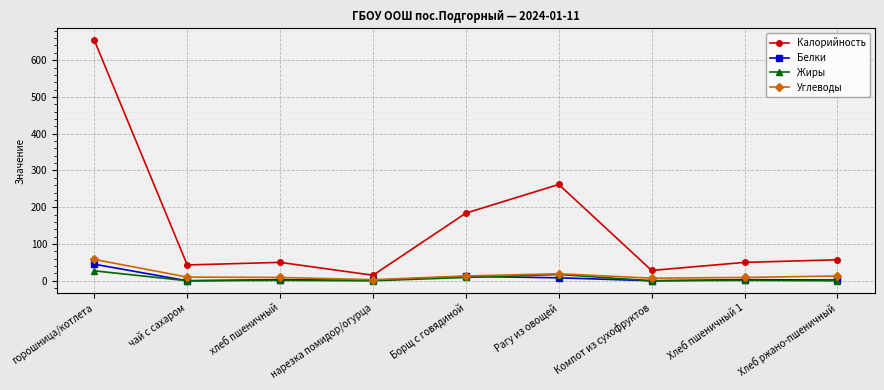

At which category is the sum across all series the highest?

горошница/котлета